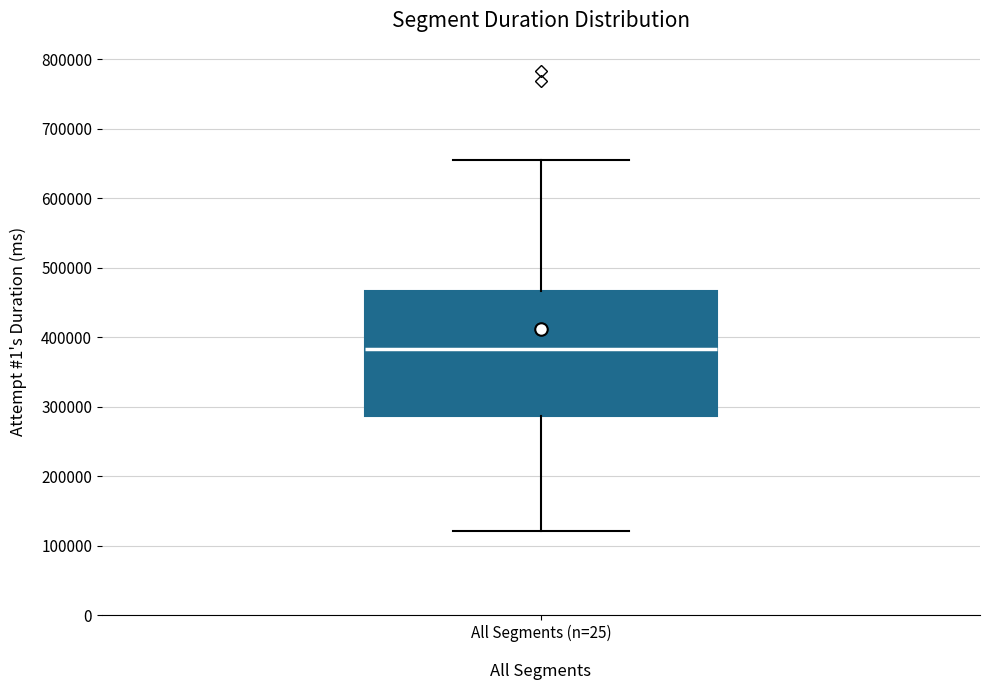

Where is the upper edge of the box for All Segments (n=25) on the y-axis? The values are not printed on the chart, so give them approximately, as read against the axis.

470000